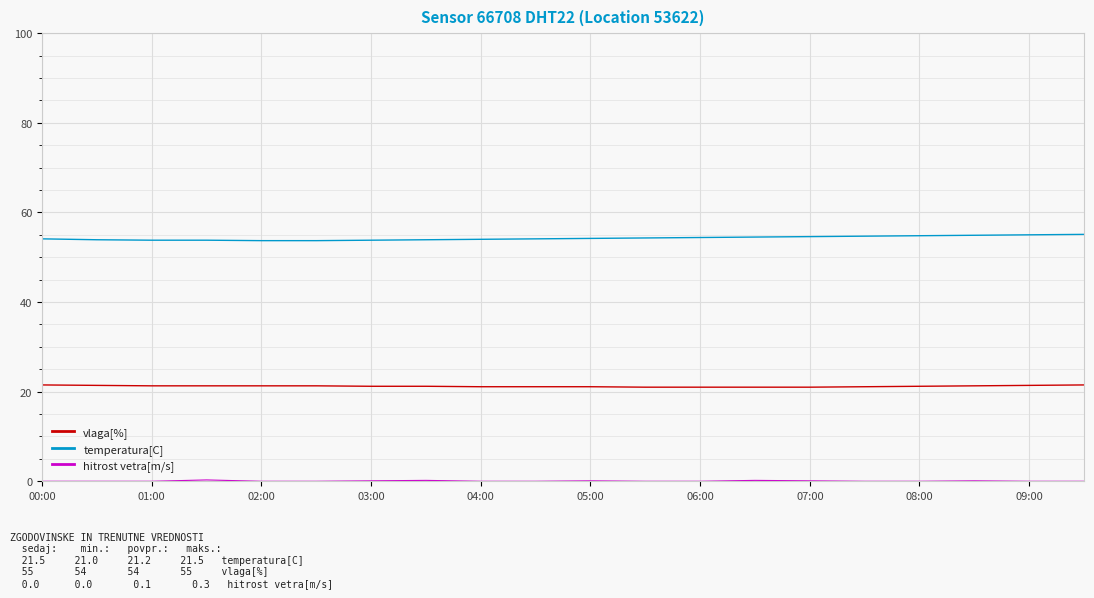

What is the minimum value for temperatura[C]?

21.0